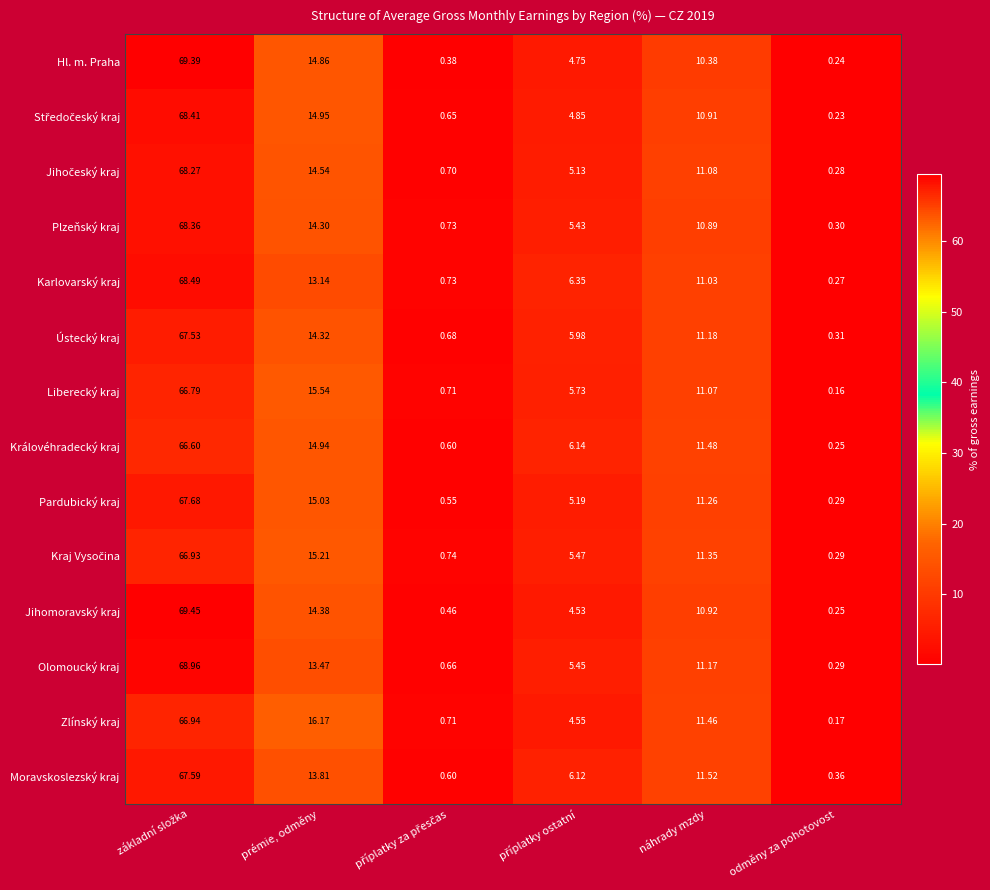

Which series has the largest range (max minus min)?

Jihomoravský kraj